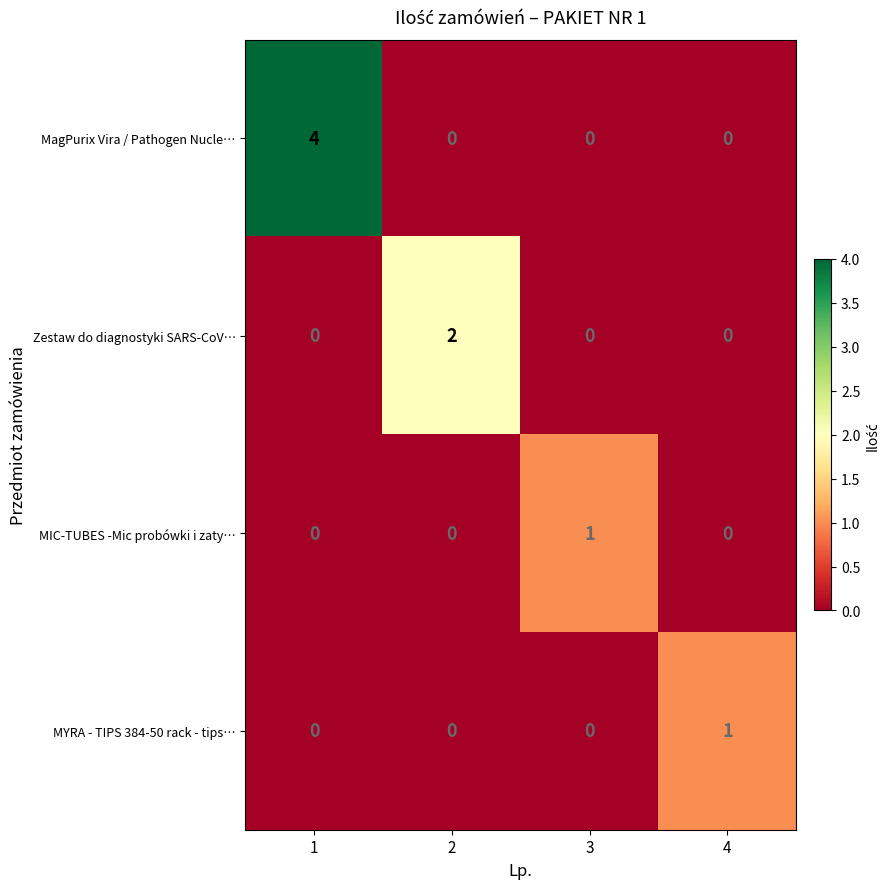

Reading right to left, transcribe all the data shown in this chart.

MagPurix Vira / Pathogen Nucle…: 0	0	0	4
Zestaw do diagnostyki SARS-CoV…: 0	0	2	0
MIC-TUBES -Mic probówki i zaty…: 0	1	0	0
MYRA - TIPS 384-50 rack - tips…: 1	0	0	0